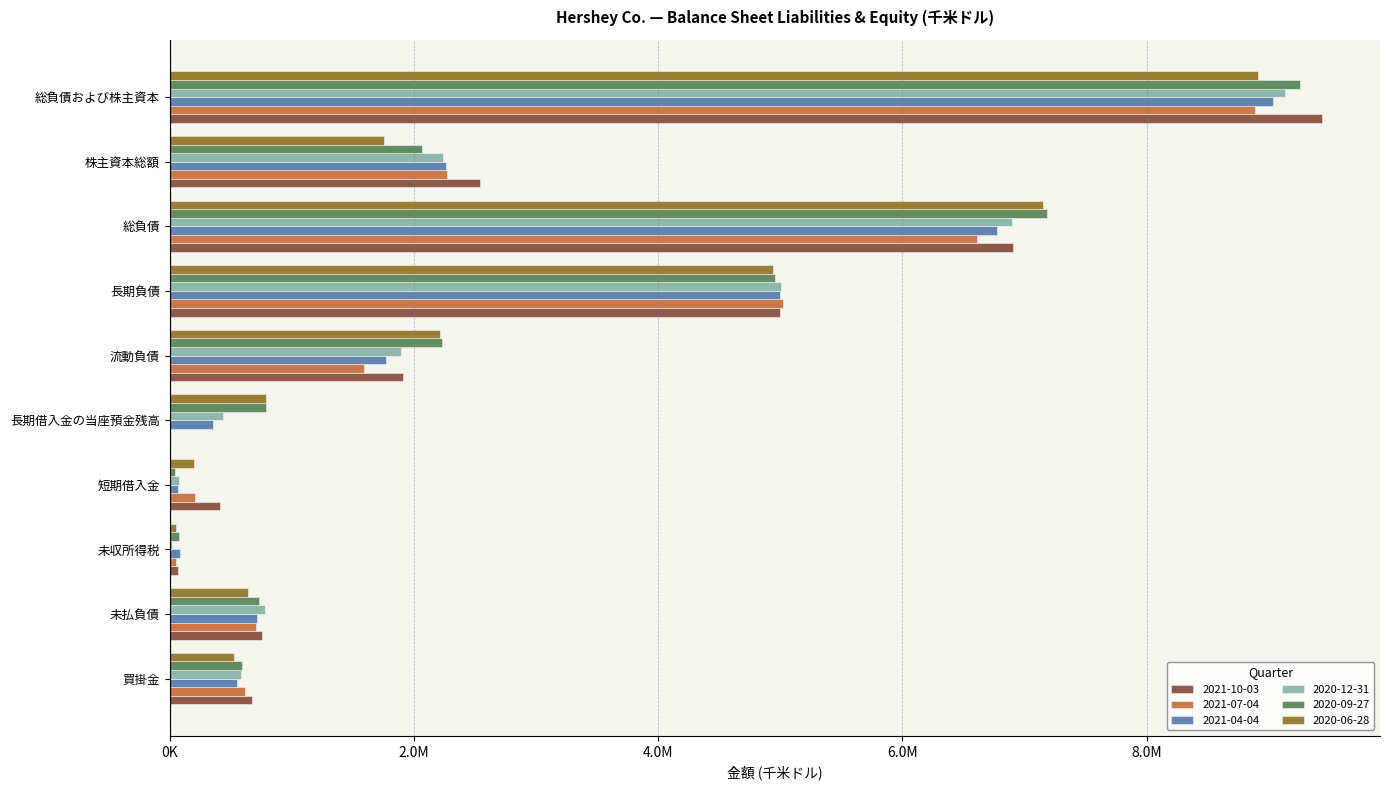

What are all the series names shown in the legend?

2021-10-03, 2021-07-04, 2021-04-04, 2020-12-31, 2020-09-27, 2020-06-28